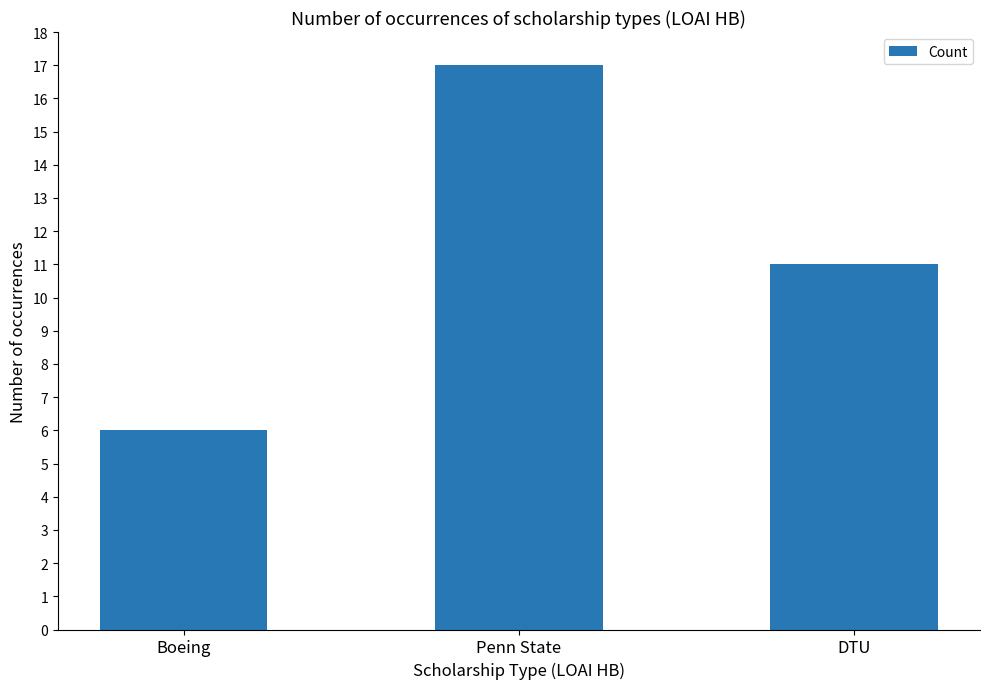

The value at Boeing is 6. True or false?

True